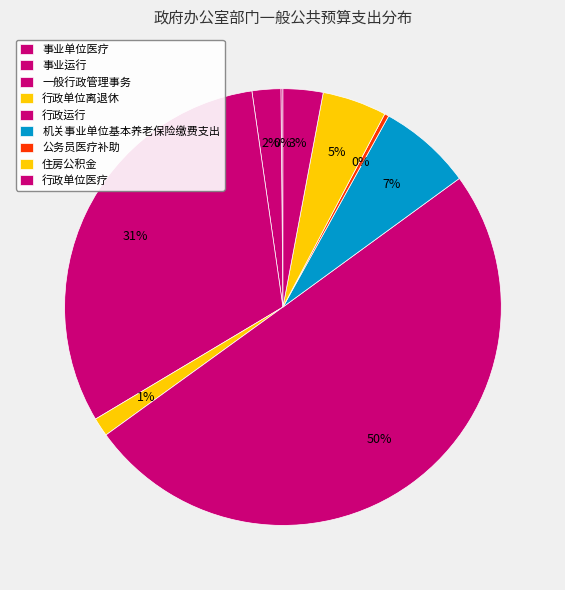

Is 行政运行 the majority of the pie?

Yes